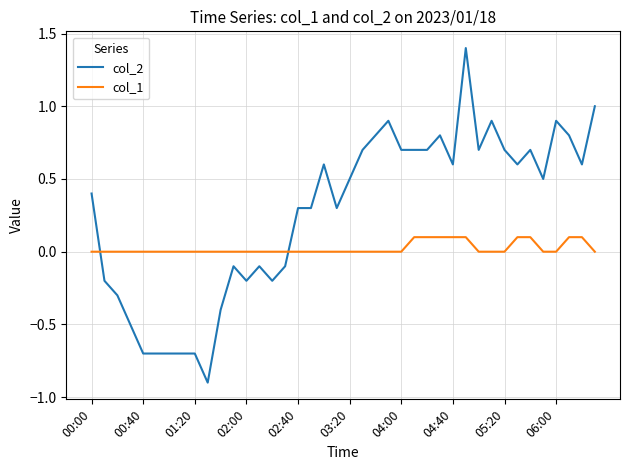

Which series has the widest spread of values?

col_2